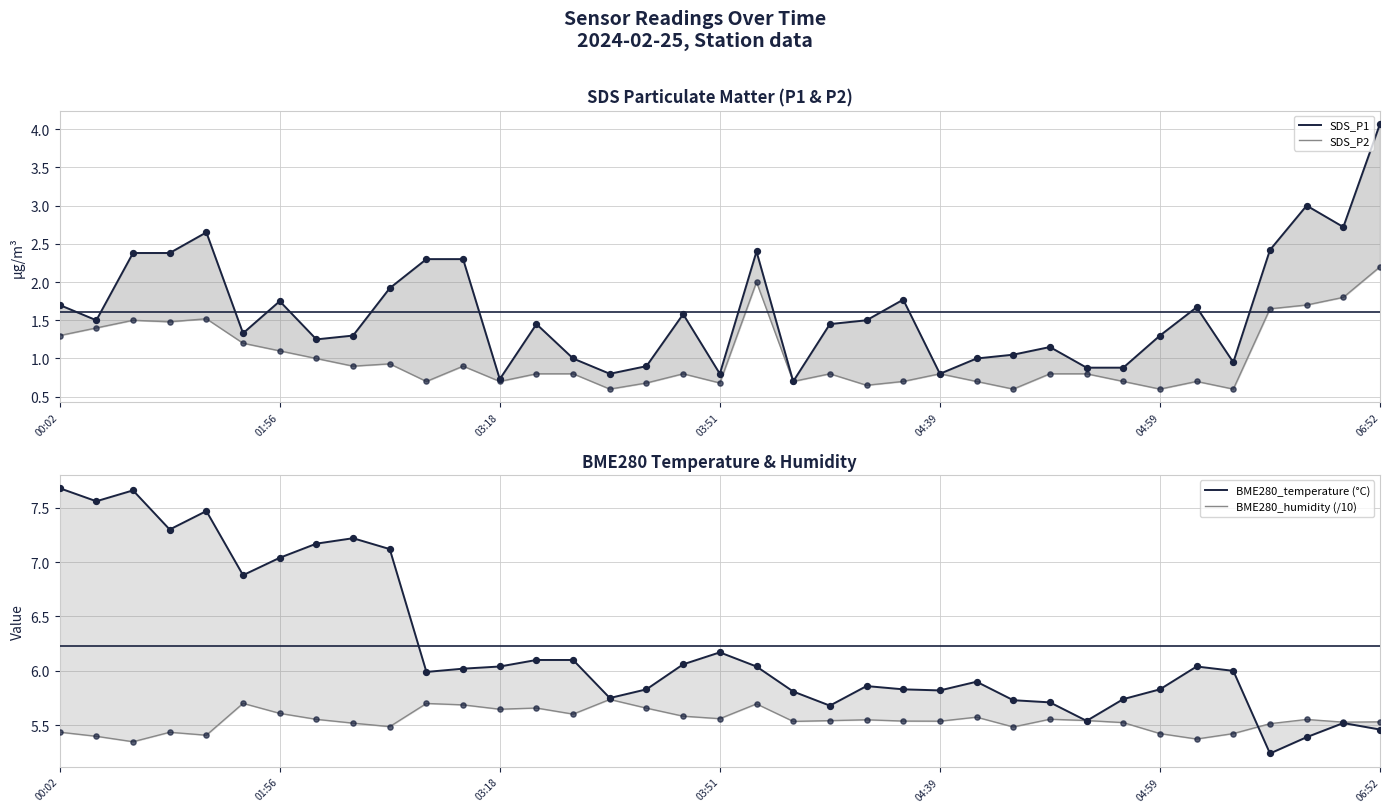

Which series contains the lowest Y value?

SDS_P2